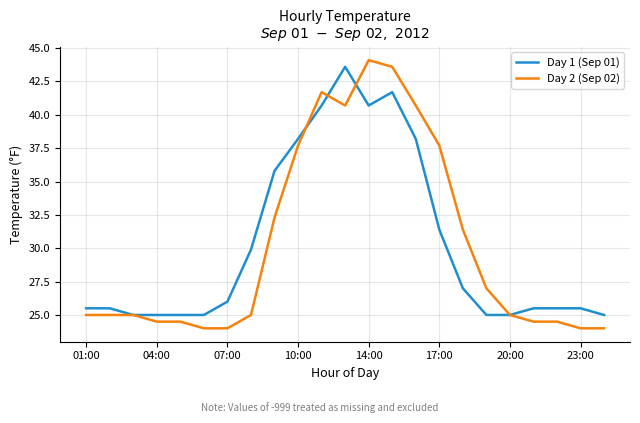

Which series has the largest range (max minus min)?

Day 2 (Sep 02)